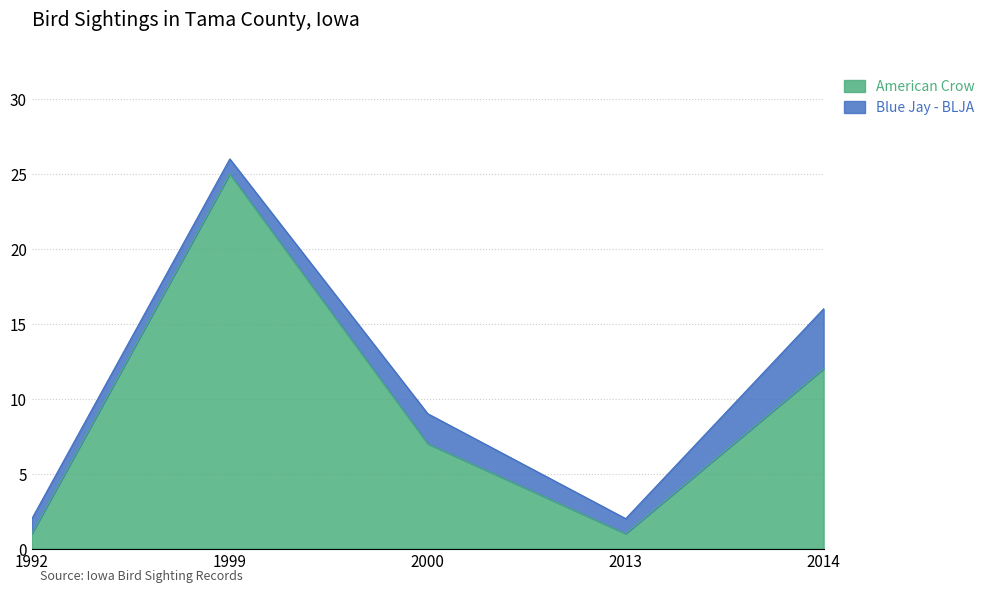

True or false: the data shows 1 at 1992.

False